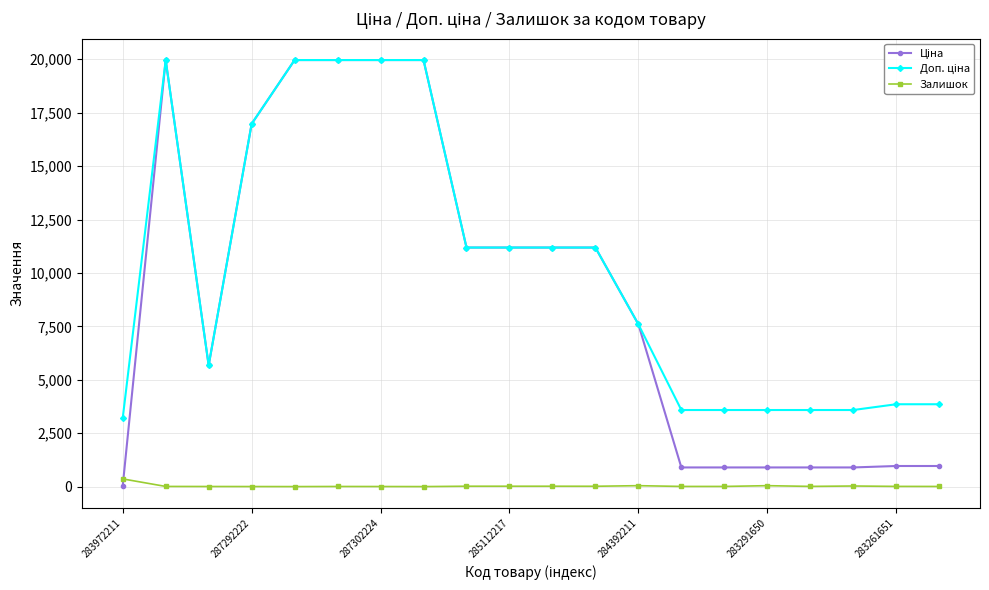

At how many categories does at least one series exceed 18103?

5